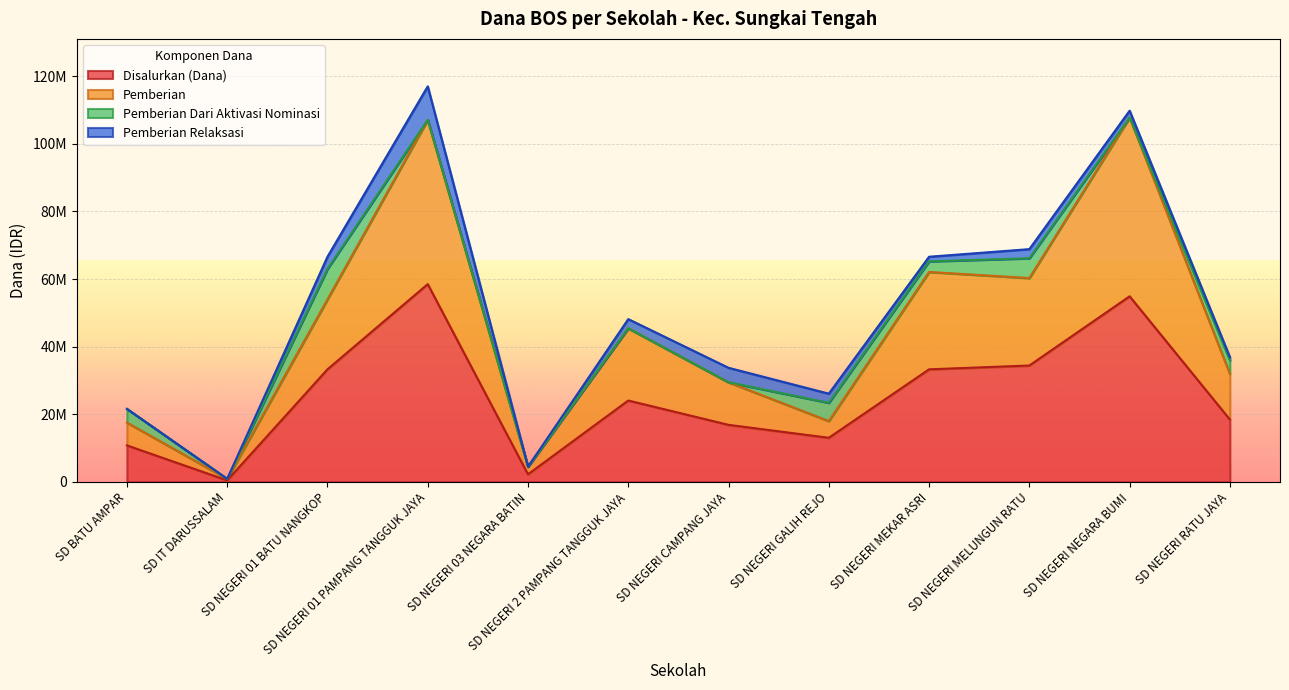

Is it true that Siswa Disalurkan equals 66600000 at SD NEGERI MEKAR ASRI?

True